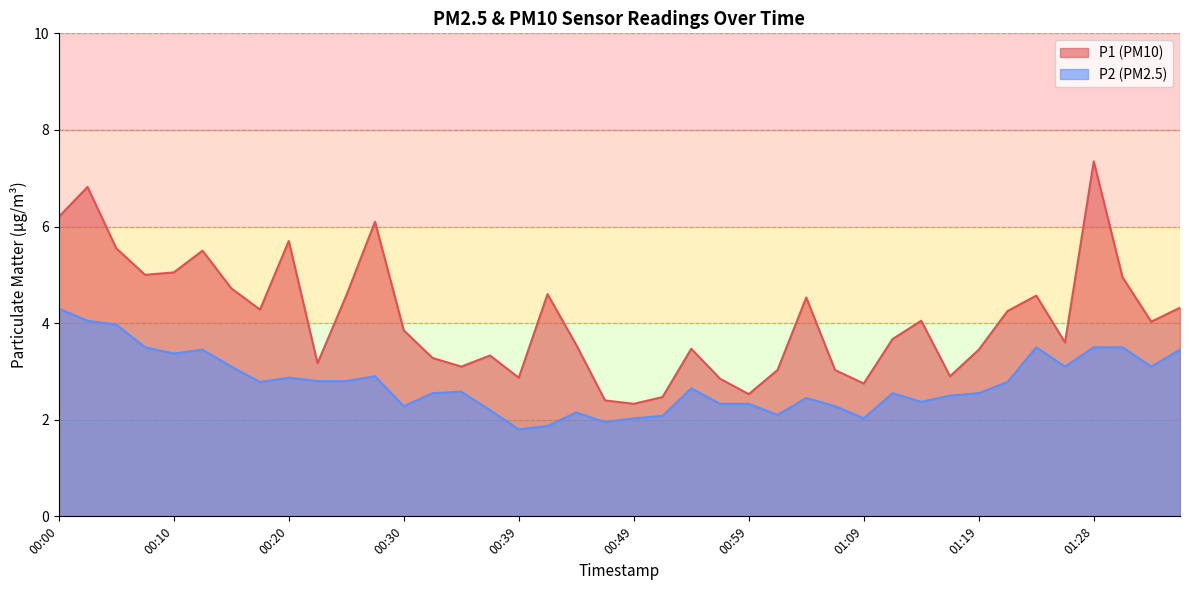

Which category has the lowest value in the P2 series?

00:39